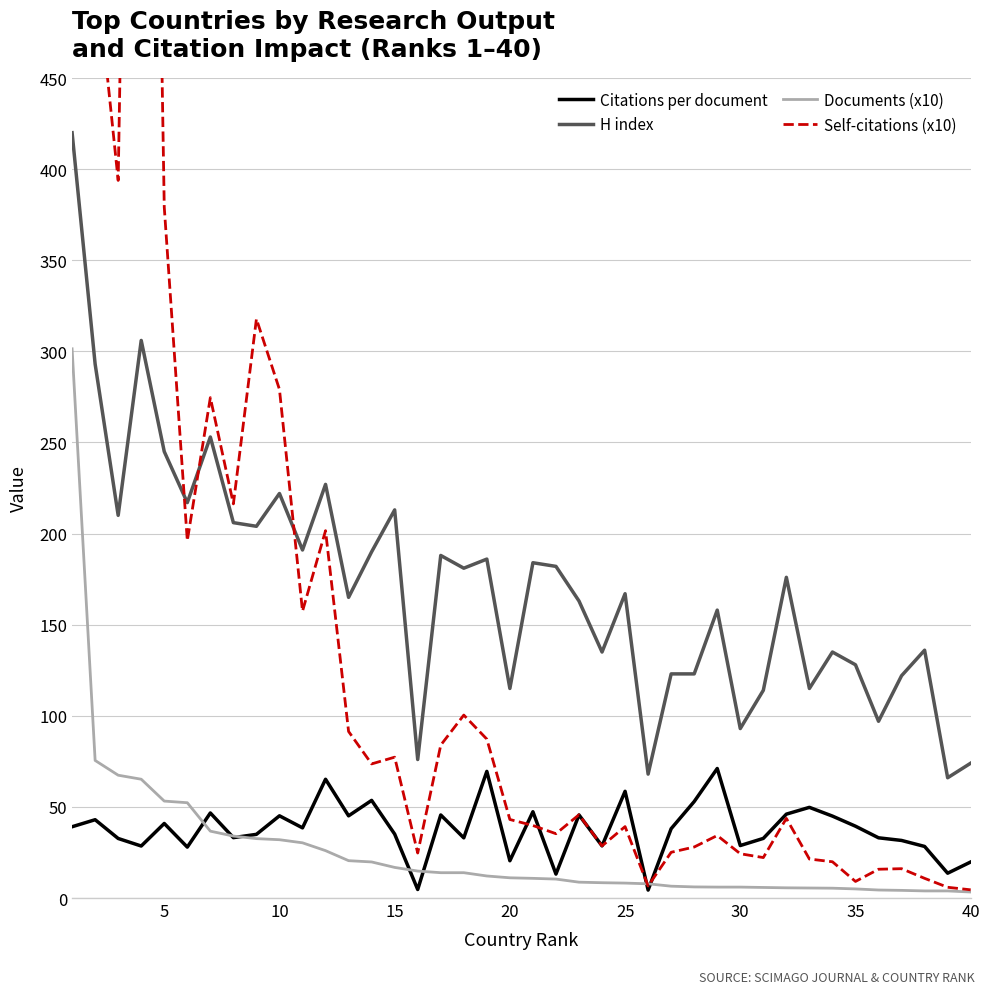

True or false: H index and Documents (x10) intersect in this chart.

False